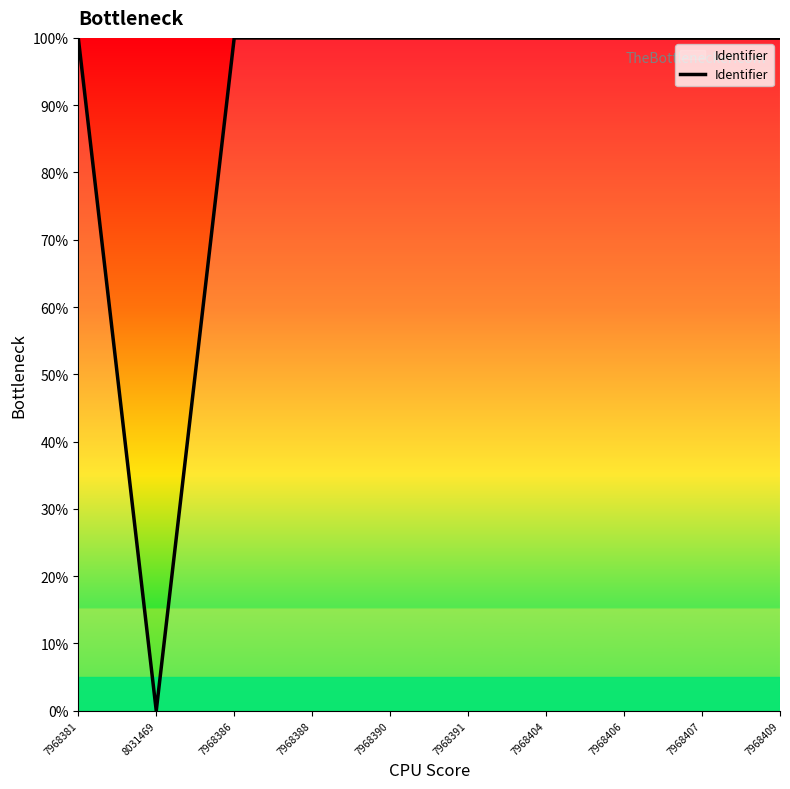

How many lines are shown in the chart?

1